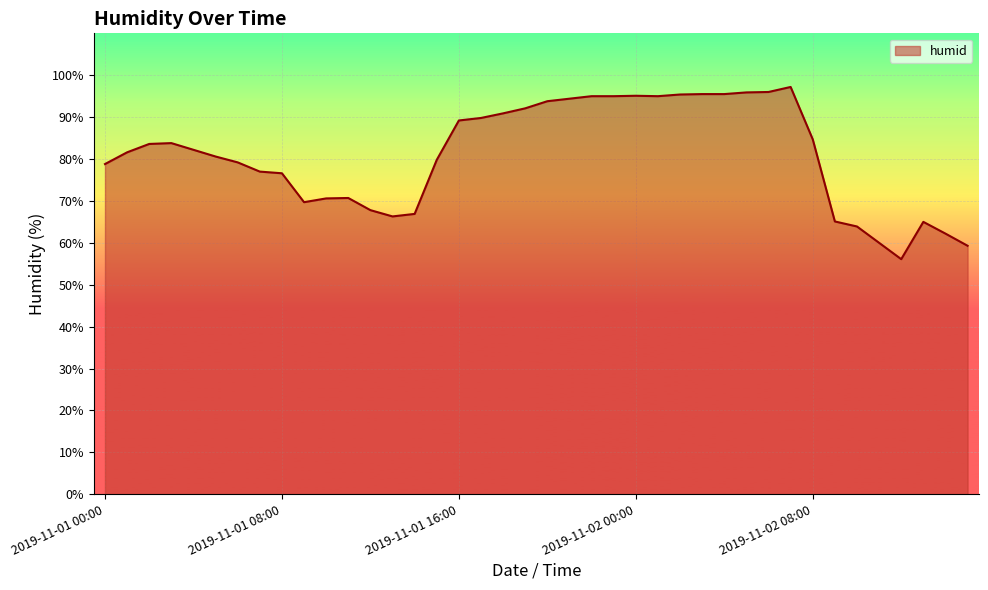

What is the greatest value displayed?

97.2